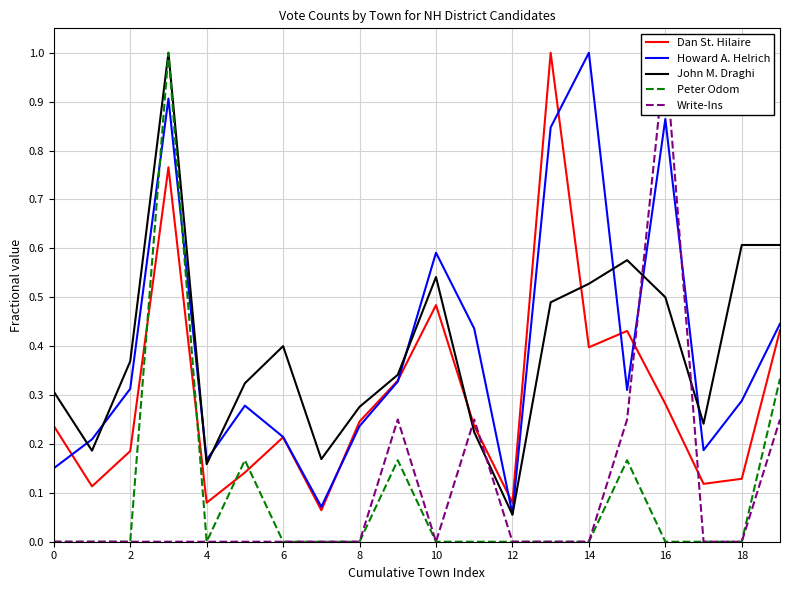

How many interior local peaks does the Peter Odom series have?

4